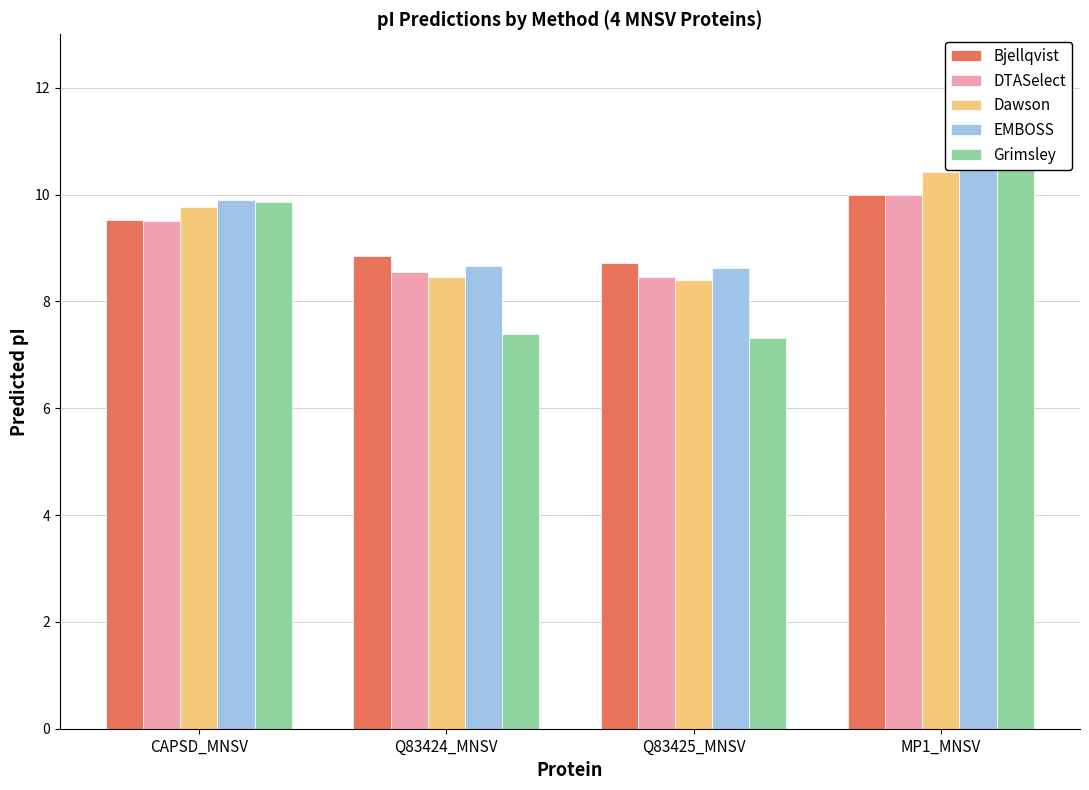

Which series has the largest total across all categories?

EMBOSS